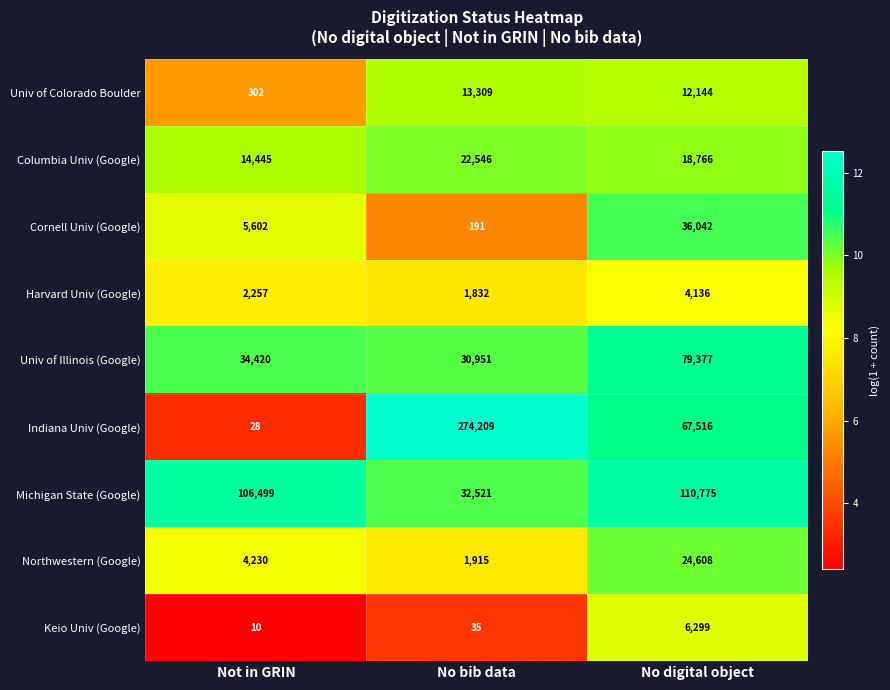

Reading left to right, what are all the values shown in this chart?

Univ of Colorado Boulder: 302	13309	12144
Columbia Univ (Google): 14445	22546	18766
Cornell Univ (Google): 5602	191	36042
Harvard Univ (Google): 2257	1832	4136
Univ of Illinois (Google): 34420	30951	79377
Indiana Univ (Google): 28	274209	67516
Michigan State (Google): 106499	32521	110775
Northwestern (Google): 4230	1915	24608
Keio Univ (Google): 10	35	6299